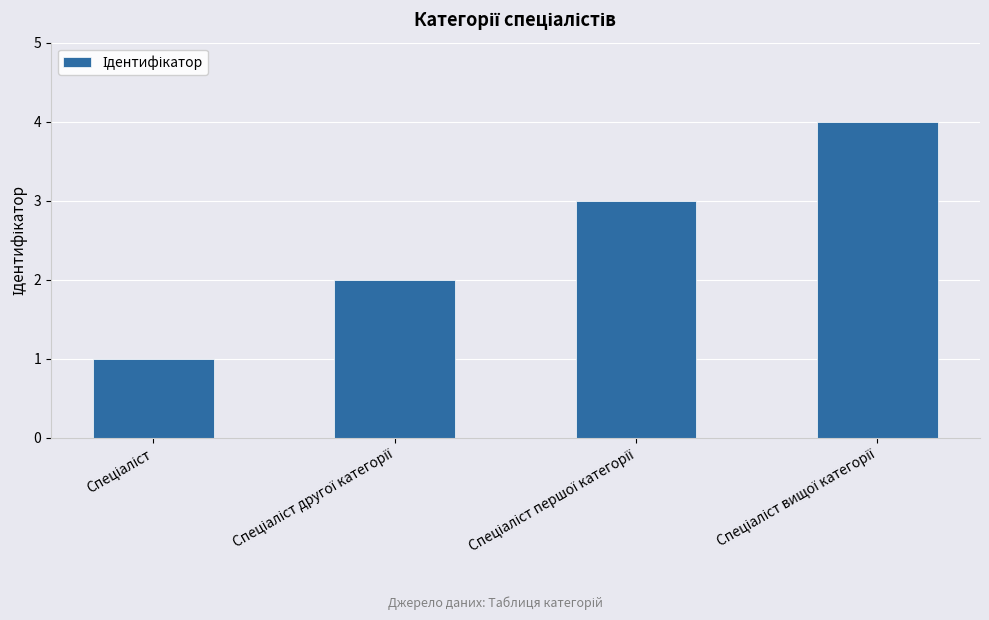

What is the sum of all values?

10